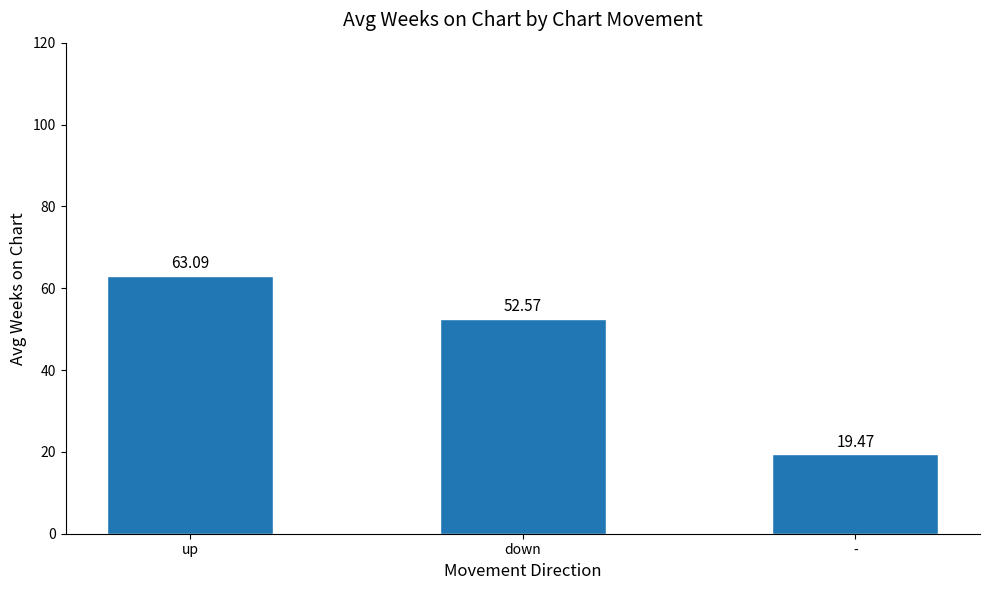

What is the label of the 1st bar from the right?

-